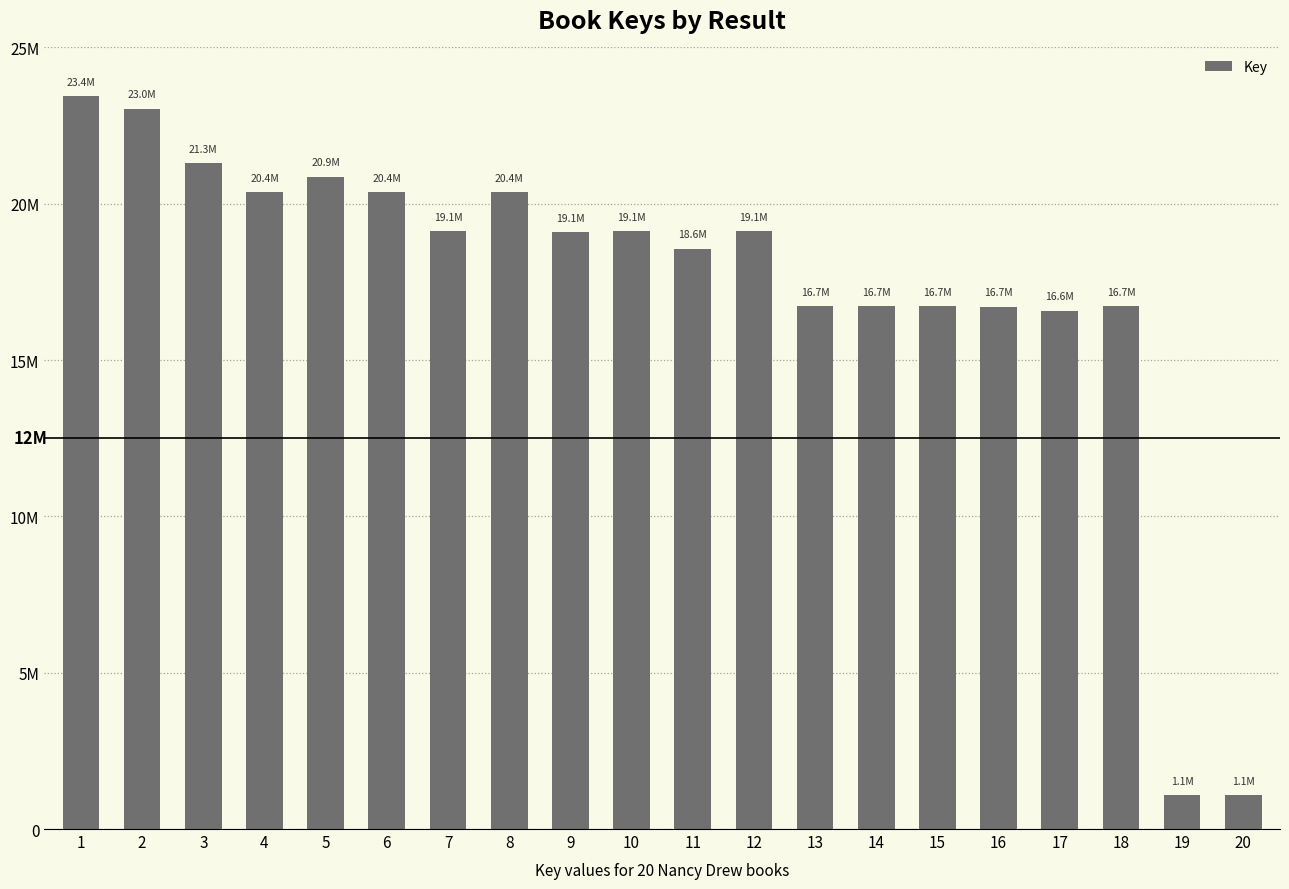

List the labels in order of value, smallest first.

19, 20, 17, 16, 18, 13, 14, 15, 11, 9, 12, 10, 7, 8, 6, 4, 5, 3, 2, 1